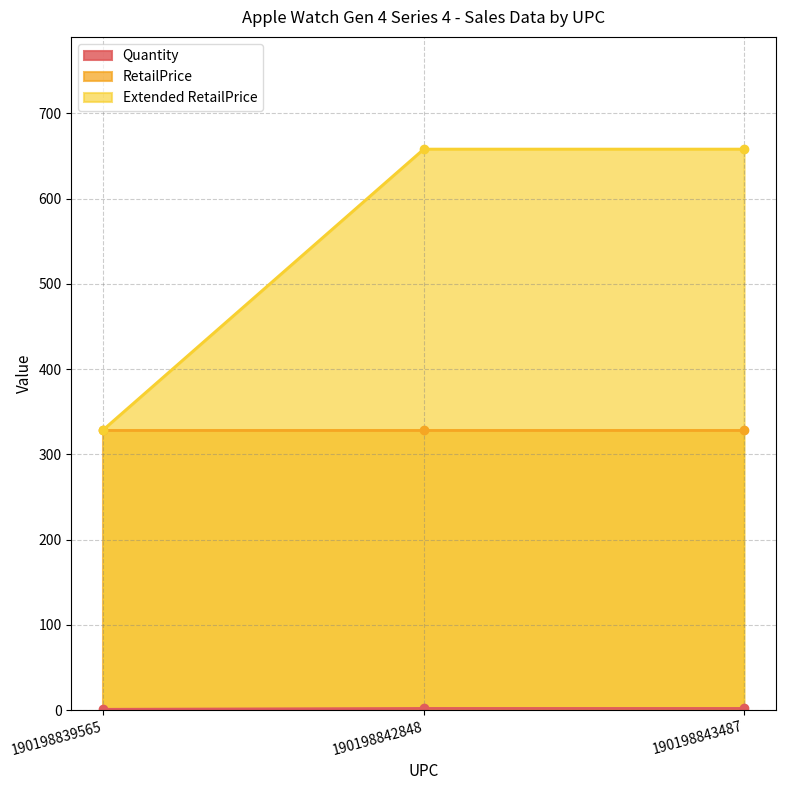

How many values in the Extended RetailPrice series are below 658?

1